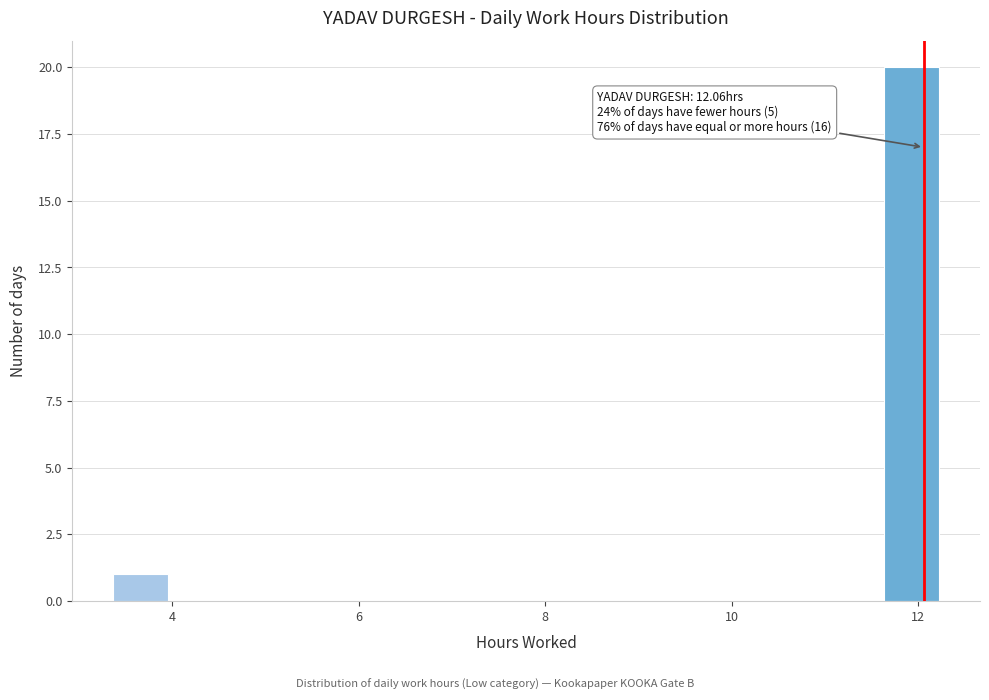

Around what value on the x-axis is the tallest bar? Give the approximate position of its centre, as read against the axis.

12.0